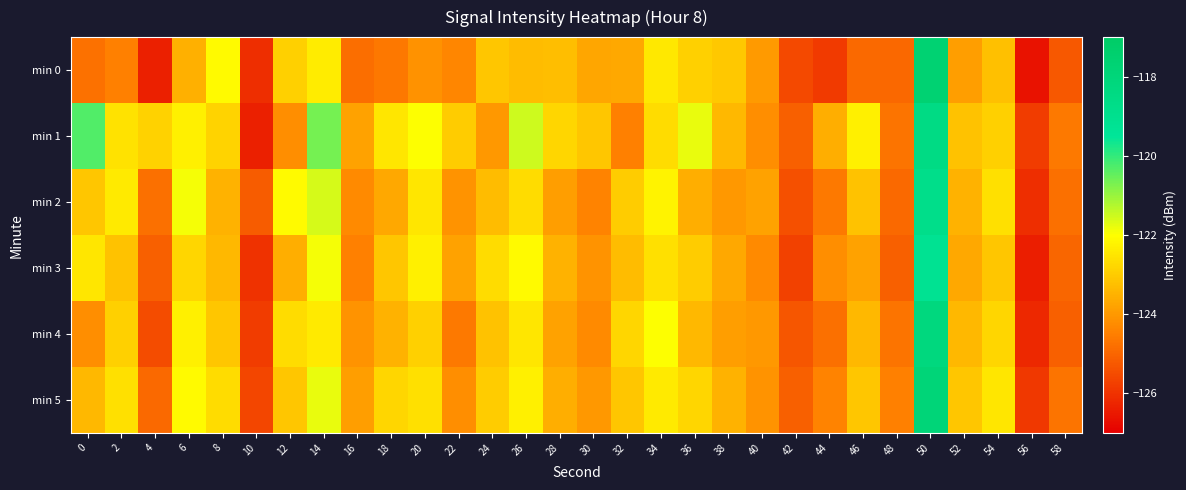

Reading right to left, what are all the values shown in this chart?

min 0: 58=-125.3	56=-126.6	54=-123.2	52=-123.9	50=-117.7	48=-125.0	46=-124.9	44=-125.9	42=-125.5	40=-124.0	38=-123.1	36=-122.9	34=-122.4	32=-123.7	30=-123.7	28=-123.3	26=-123.3	24=-123.1	22=-124.3	20=-124.1	18=-124.6	16=-124.8	14=-122.4	12=-122.9	10=-126.1	8=-122.1	6=-123.6	4=-126.4	2=-124.5	0=-124.7
min 1: 58=-124.6	56=-125.8	54=-122.9	52=-123.2	50=-118.5	48=-124.7	46=-122.3	44=-123.6	42=-125.1	40=-124.2	38=-123.4	36=-121.8	34=-122.7	32=-124.5	30=-123.1	28=-122.8	26=-121.5	24=-124.0	22=-123.0	20=-122.0	18=-122.5	16=-123.8	14=-120.7	12=-124.2	10=-126.4	8=-122.8	6=-122.3	4=-122.9	2=-122.6	0=-120.3
min 2: 58=-124.8	56=-126.1	54=-122.6	52=-123.5	50=-118.8	48=-124.9	46=-123.2	44=-124.6	42=-125.4	40=-123.8	38=-124.0	36=-123.6	34=-122.2	32=-123.0	30=-124.4	28=-123.9	26=-122.7	24=-123.3	22=-124.1	20=-122.5	18=-123.7	16=-124.3	14=-121.6	12=-122.1	10=-125.2	8=-123.5	6=-121.9	4=-124.8	2=-122.4	0=-123.1
min 3: 58=-125.0	56=-126.4	54=-123.1	52=-123.7	50=-119.2	48=-125.1	46=-123.8	44=-124.2	42=-125.7	40=-124.3	38=-123.7	36=-123.0	34=-122.6	32=-123.3	30=-124.1	28=-123.5	26=-122.1	24=-122.7	22=-123.8	20=-122.3	18=-123.1	16=-124.5	14=-121.9	12=-123.6	10=-126.0	8=-123.4	6=-122.8	4=-125.1	2=-123.2	0=-122.5
min 4: 58=-125.1	56=-126.2	54=-122.8	52=-123.4	50=-118.2	48=-124.7	46=-123.4	44=-124.8	42=-125.3	40=-124.0	38=-123.9	36=-123.4	34=-122.0	32=-122.8	30=-124.3	28=-123.8	26=-122.5	24=-123.2	22=-124.6	20=-122.9	18=-123.5	16=-124.1	14=-122.4	12=-122.7	10=-125.8	8=-123.1	6=-122.3	4=-125.5	2=-122.9	0=-124.2
min 5: 58=-124.7	56=-125.9	54=-122.5	52=-123.1	50=-117.9	48=-124.5	46=-123.1	44=-124.4	42=-125.1	40=-124.1	38=-123.5	36=-122.8	34=-122.4	32=-123.1	30=-124.0	28=-123.6	26=-122.3	24=-123.0	22=-124.2	20=-122.6	18=-122.8	16=-123.9	14=-121.8	12=-123.1	10=-125.6	8=-122.7	6=-122.1	4=-124.9	2=-122.6	0=-123.4